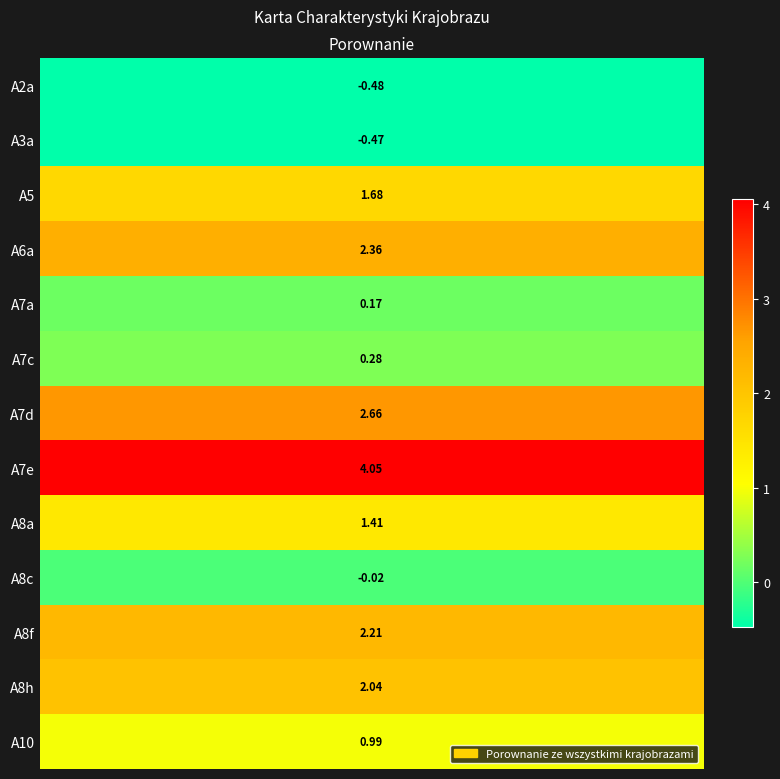

How many categories are shown in the chart?

13